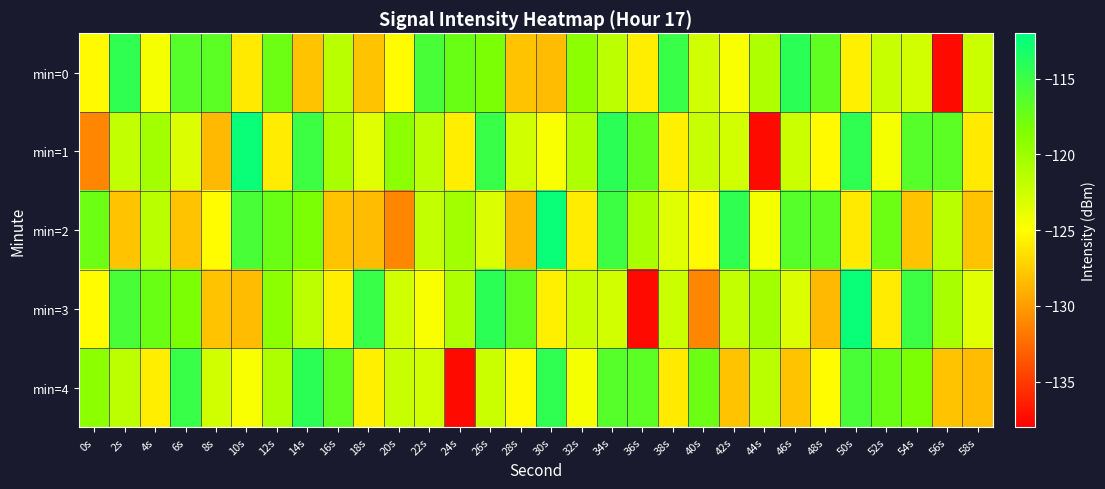

Between 16s and 46s, which is larger?

46s